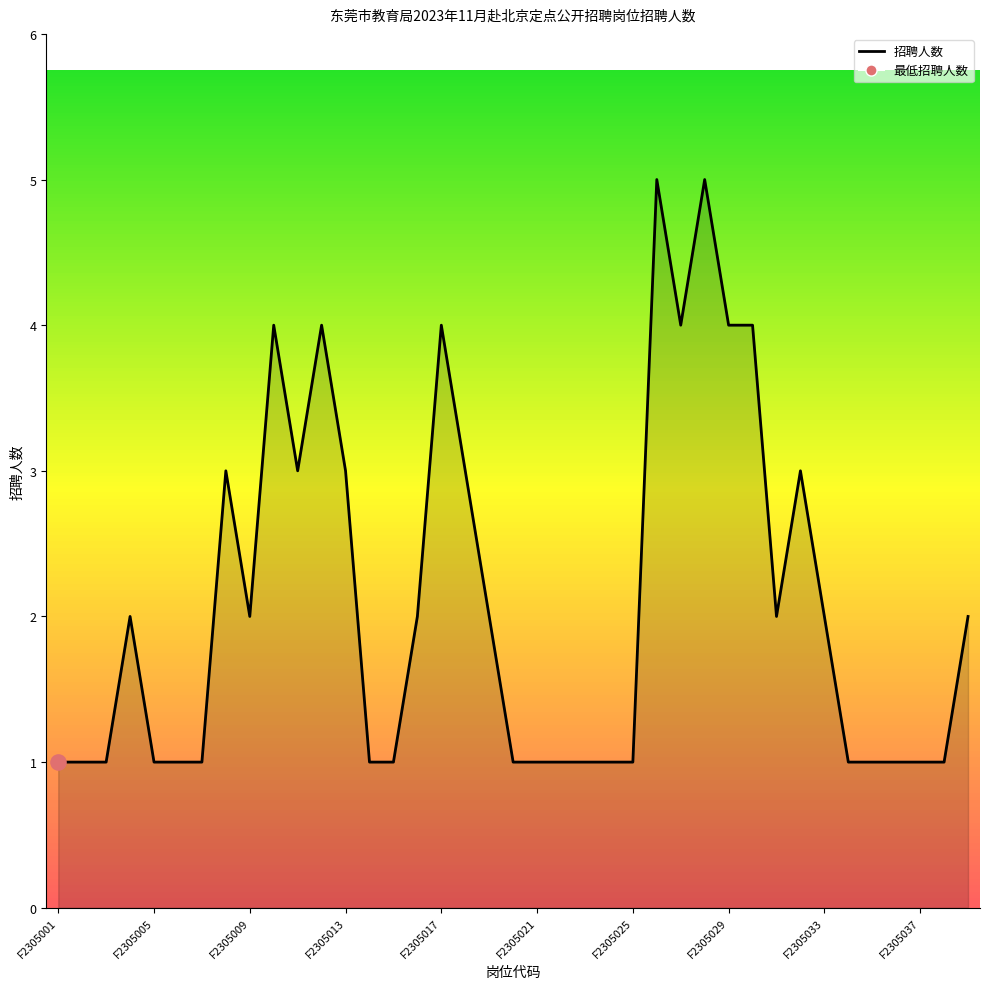

What is the ratio of the value at F2305002 to the value at F2305039?

0.5